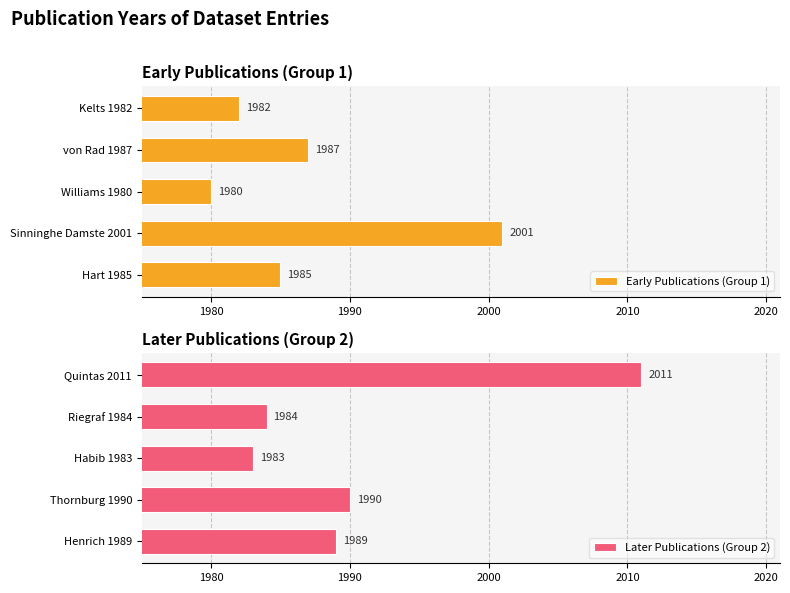

What value does the Later Publications (Group 2) series have at Habib 1983, to the nearest 10?

1980